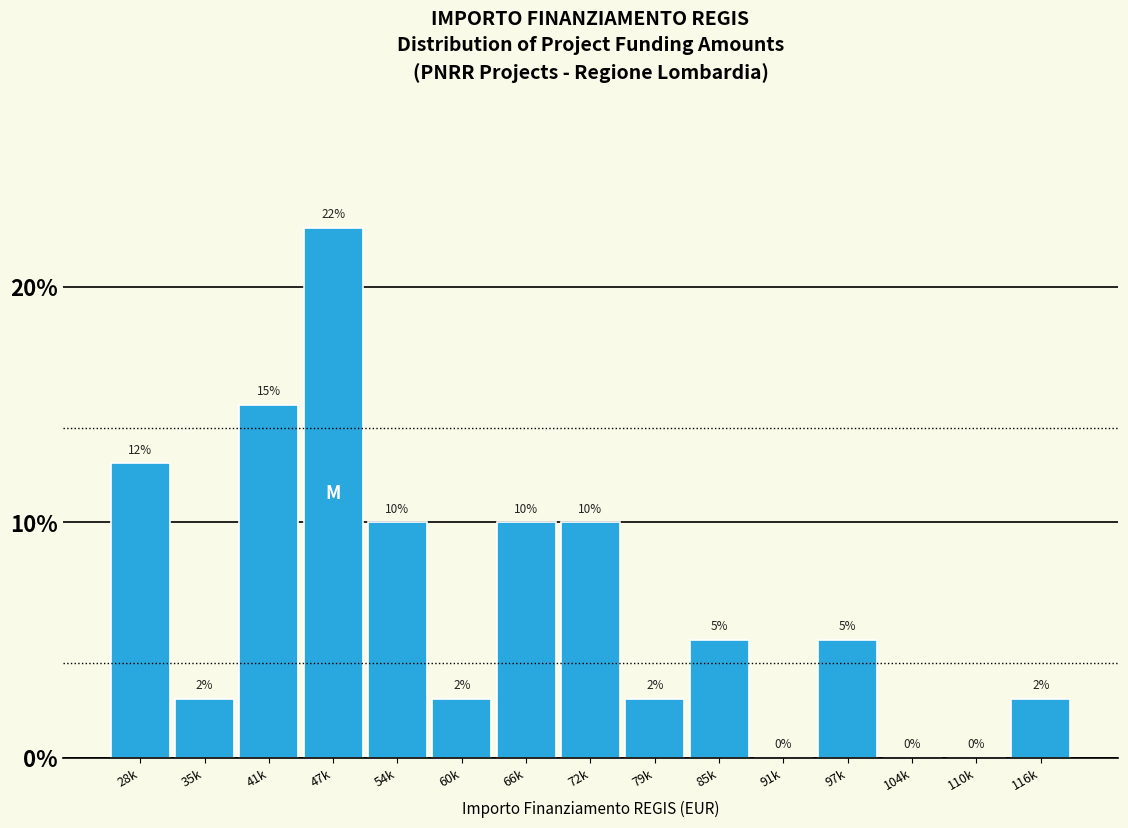

What is the maximum value shown in the chart?

22.5